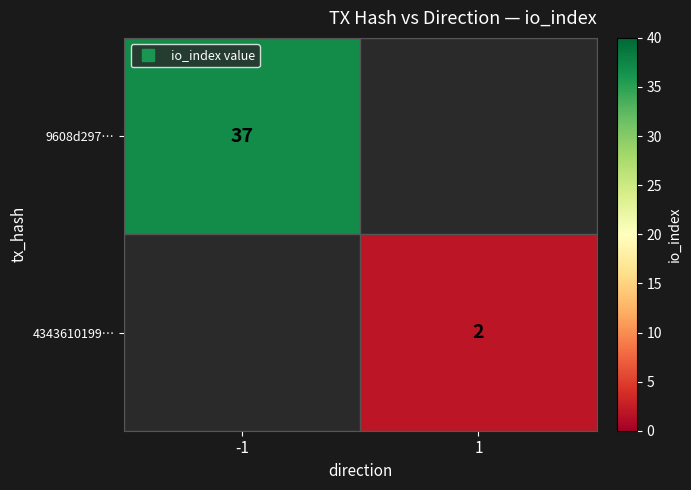

Is the value of 9608d297… at 1 greater than the value of 4343610199… at -1?

No